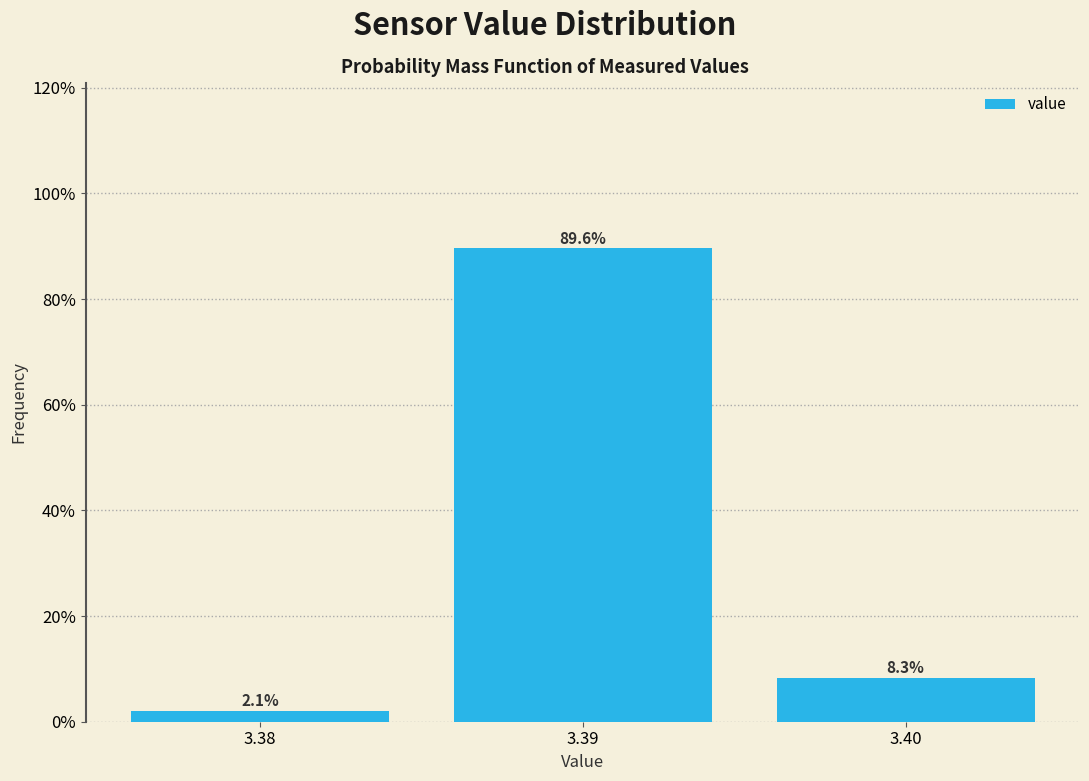

Reading left to right, extract all data points from this chart.

3.38=2.1	3.39=89.6	3.40=8.3